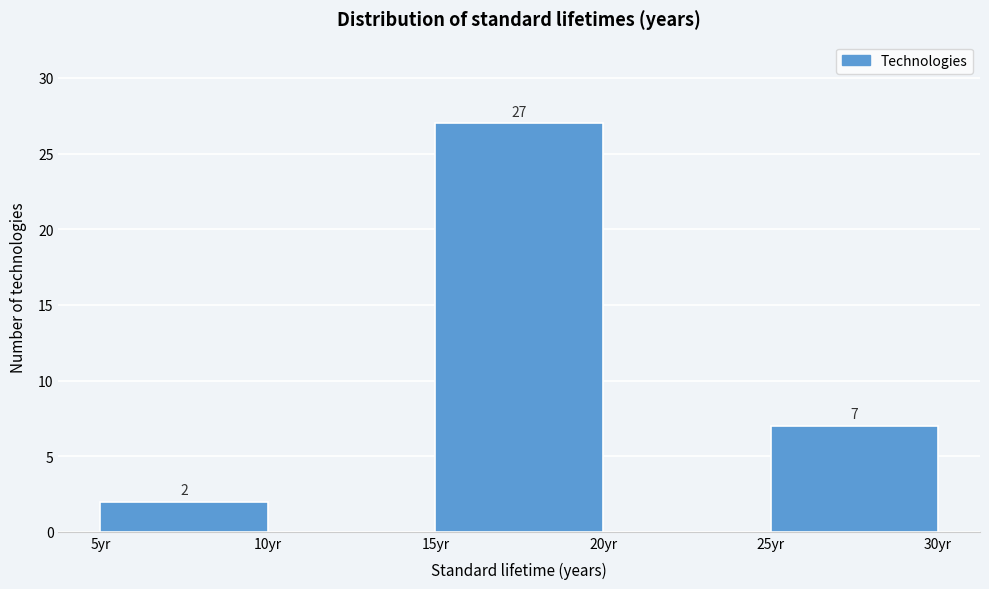

Over which range of the x-axis is the bar tallest?

15 to 20